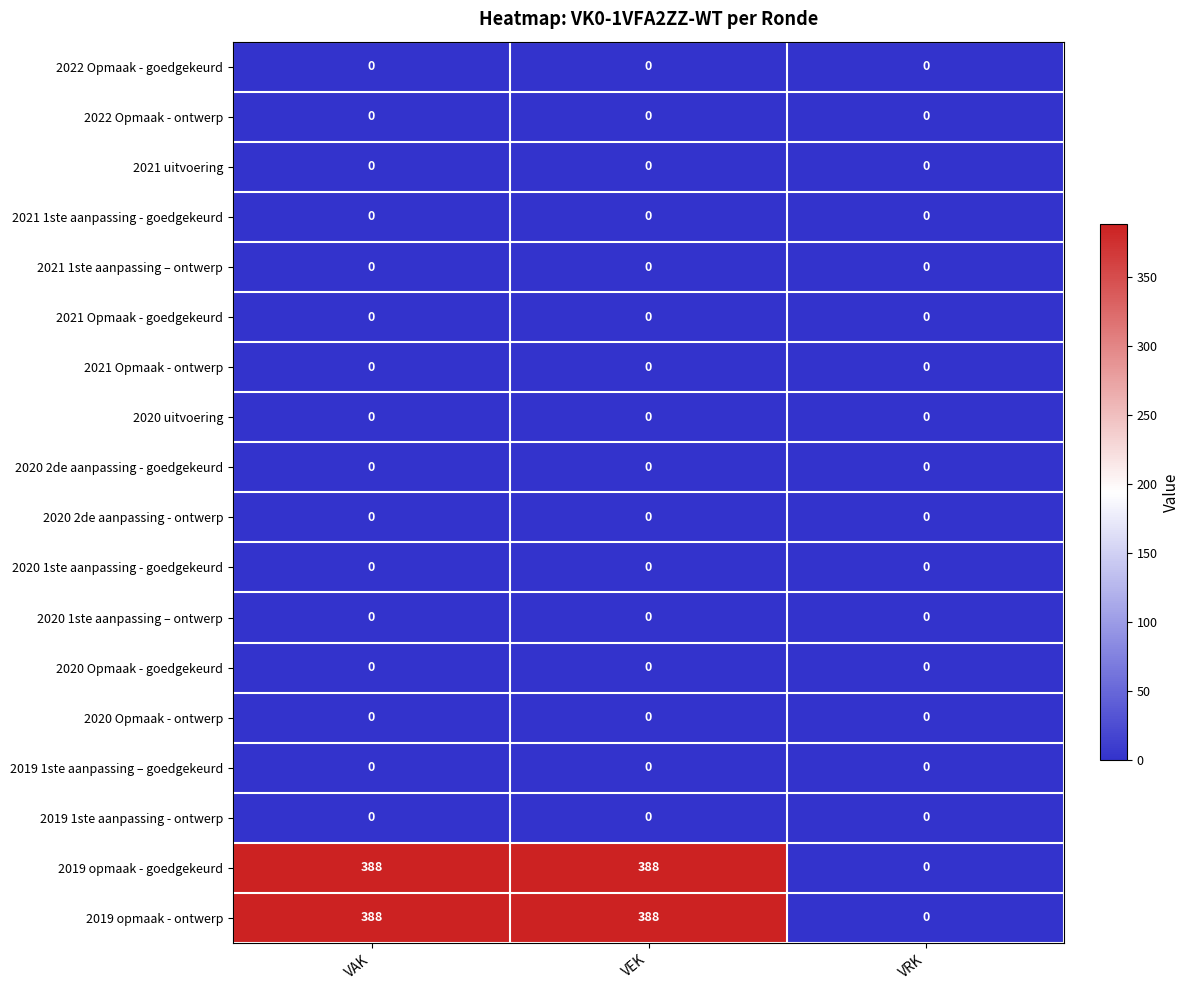

Is it true that 2020 1ste aanpassing – ontwerp equals 0 at VRK?

True